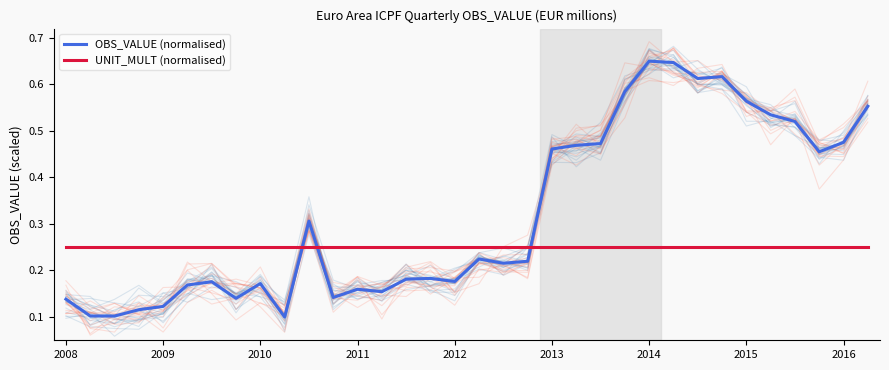

How many categories are shown in the chart?

34